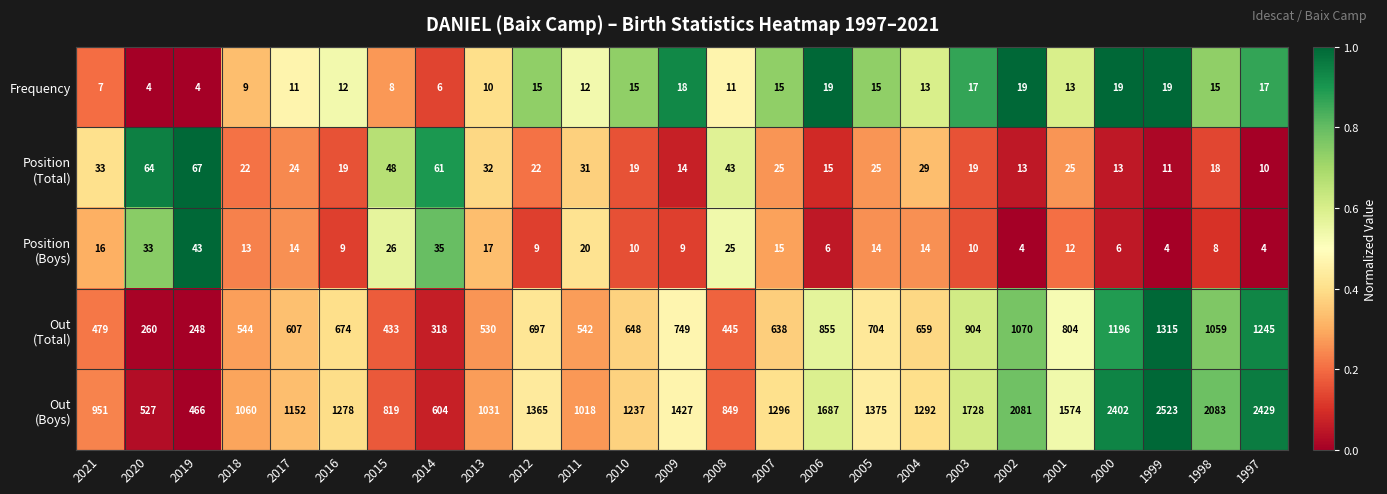

The Frequency series shows 31 at 2000. True or false?

False